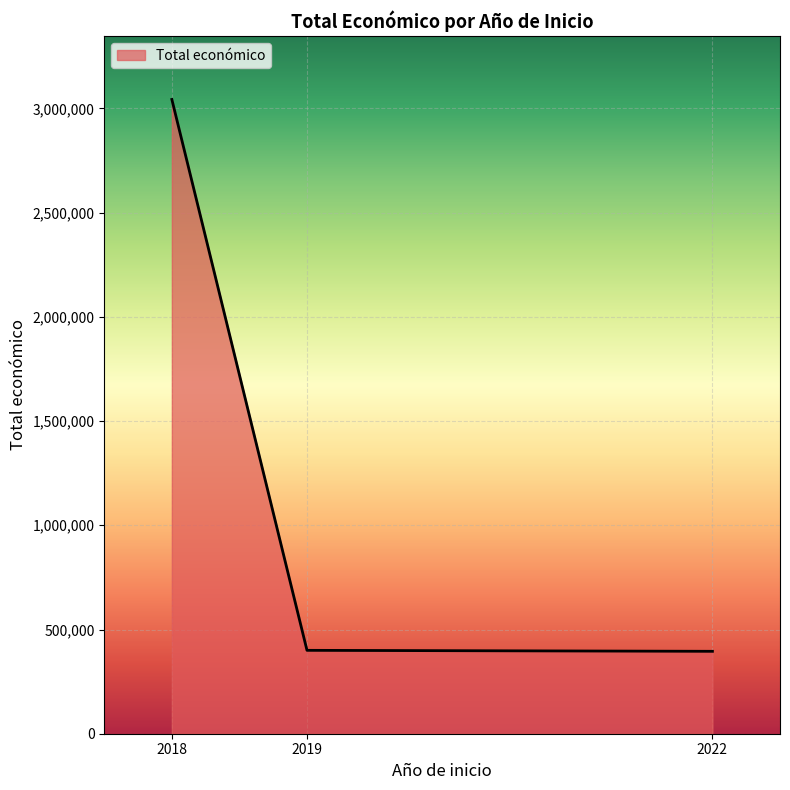

What is the change in value from 2018 to 2019?

-2642873